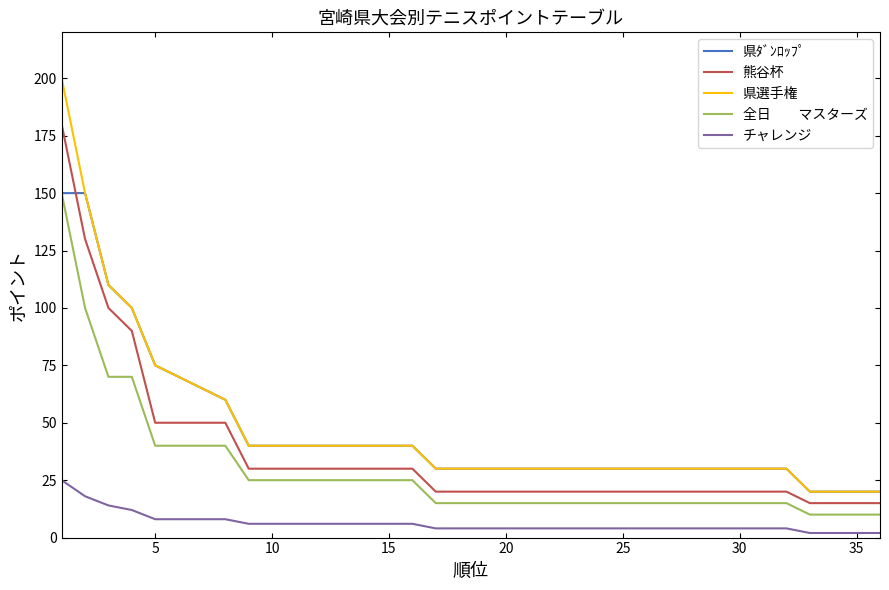

What is the maximum value shown in the chart?

200